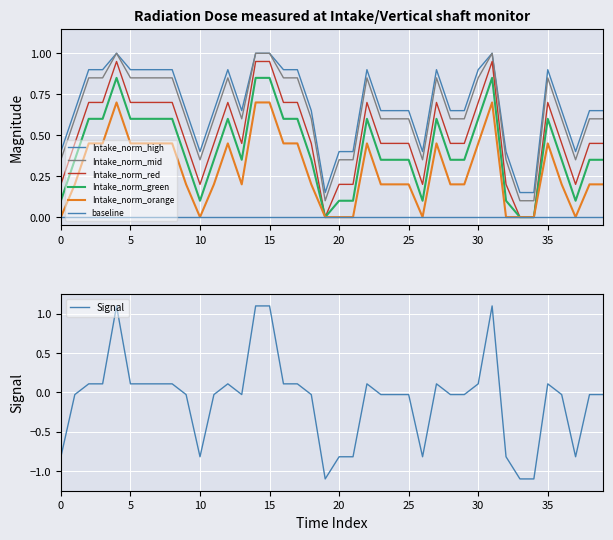

What is the minimum value for Signal?

-1.1